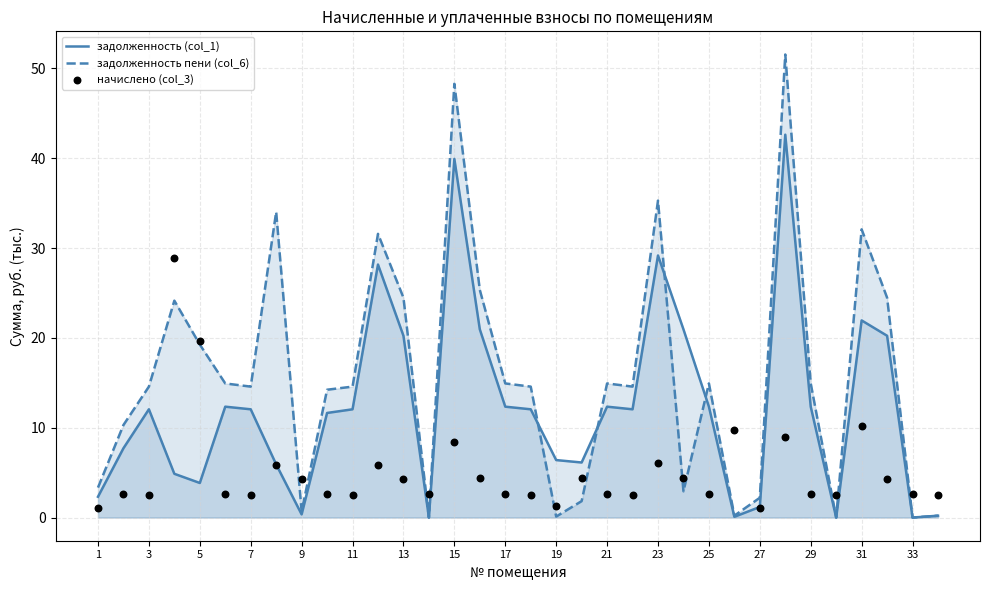

The задолженность пени (col_6) series shows 35.3 at 23. True or false?

True